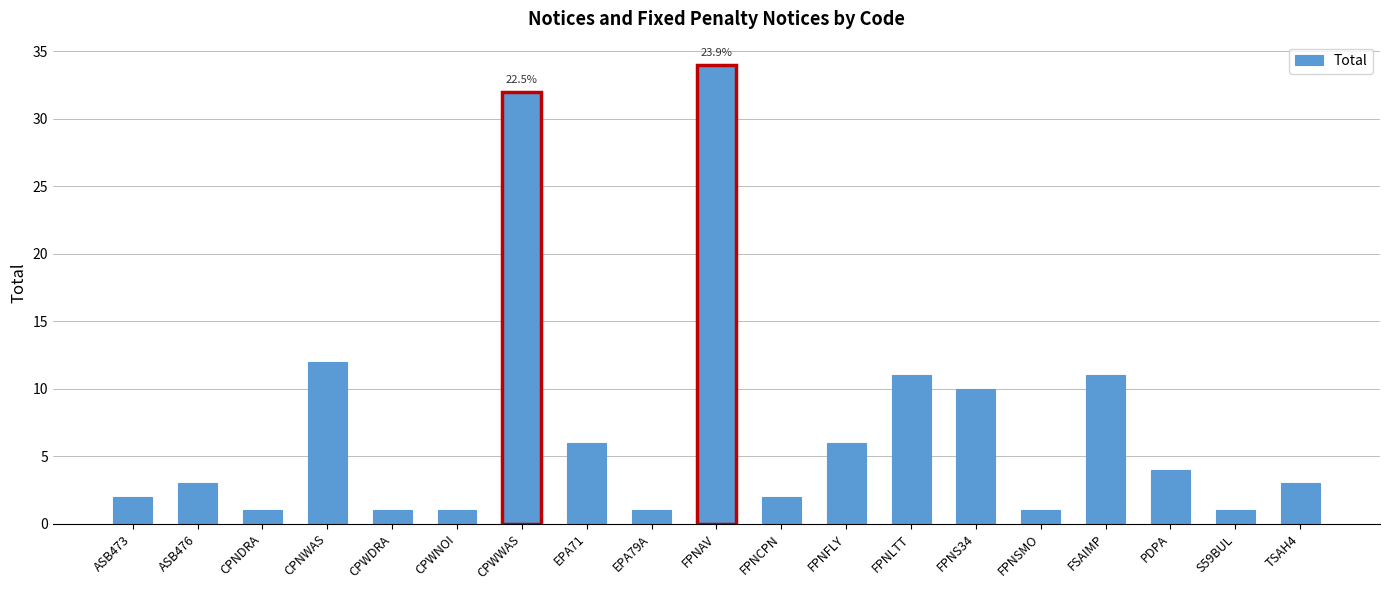

What is the sum of all values?

142